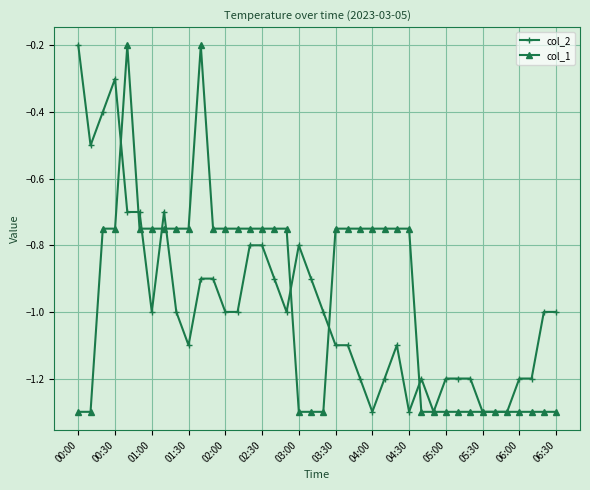

What is the minimum value for col_2?

-1.3